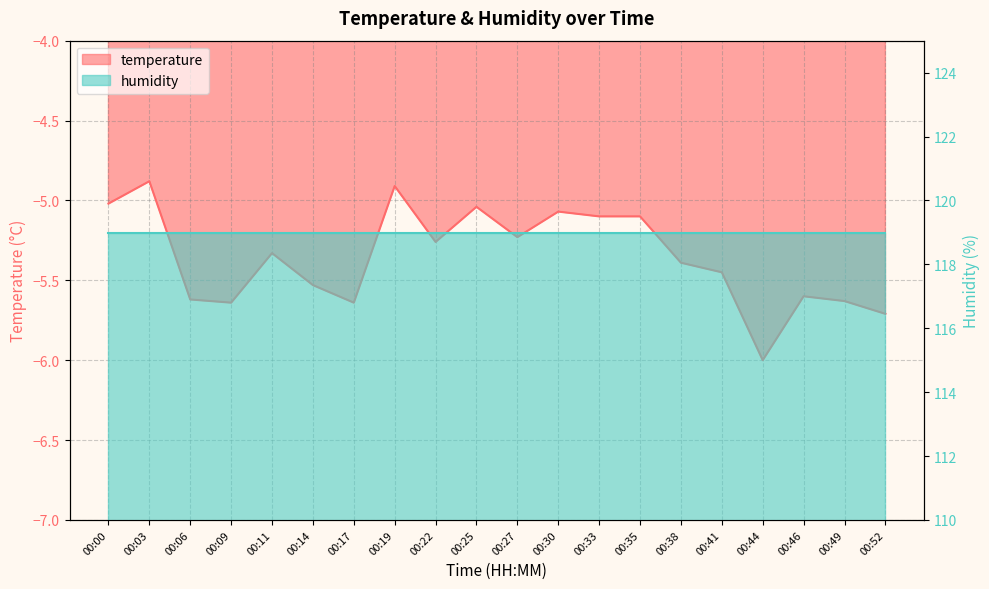

Reading left to right, list all the values displayed in this chart.

-5.0	-4.9	-5.6	-5.6	-5.3	-5.5	-5.6	-4.9	-5.3	-5.0	-5.2	-5.1	-5.1	-5.1	-5.4	-5.5	-6.0	-5.6	-5.6	-5.7